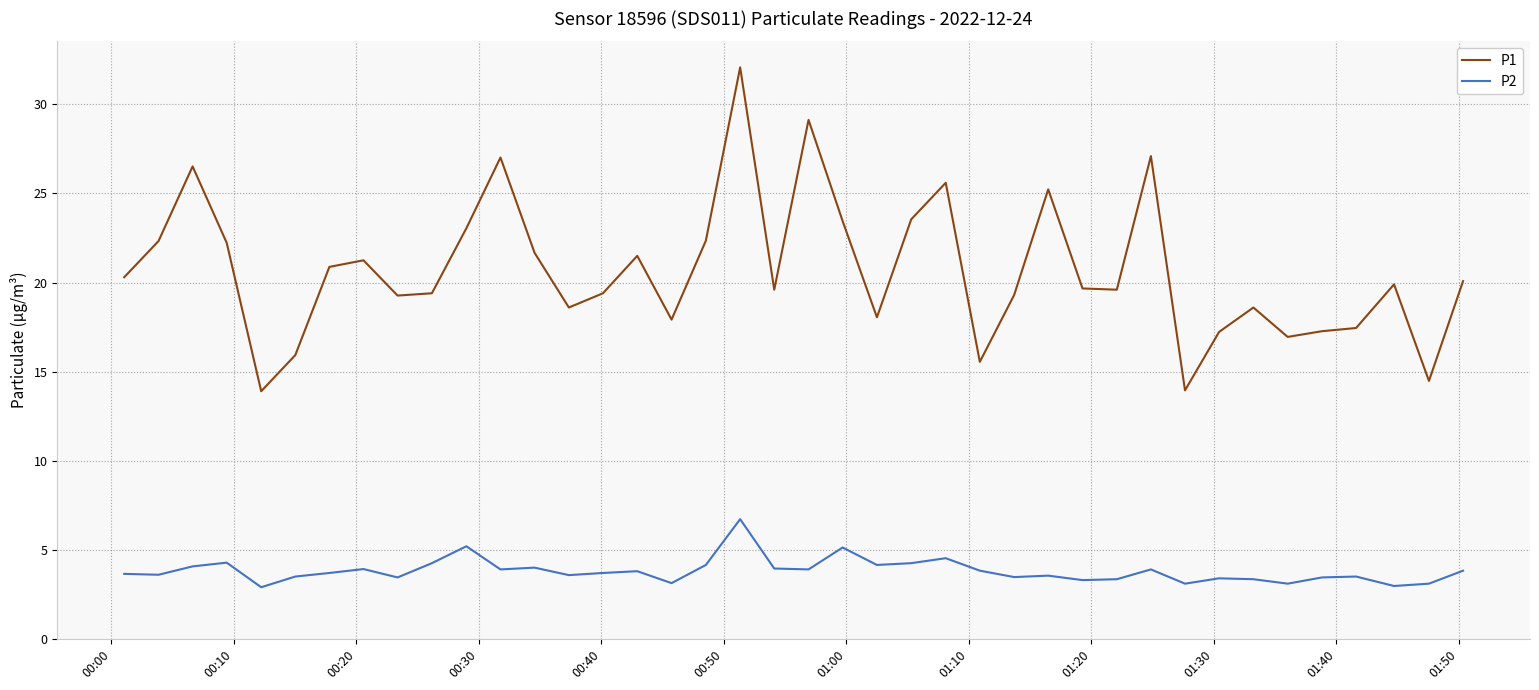

Which series has the largest total across all categories?

P1